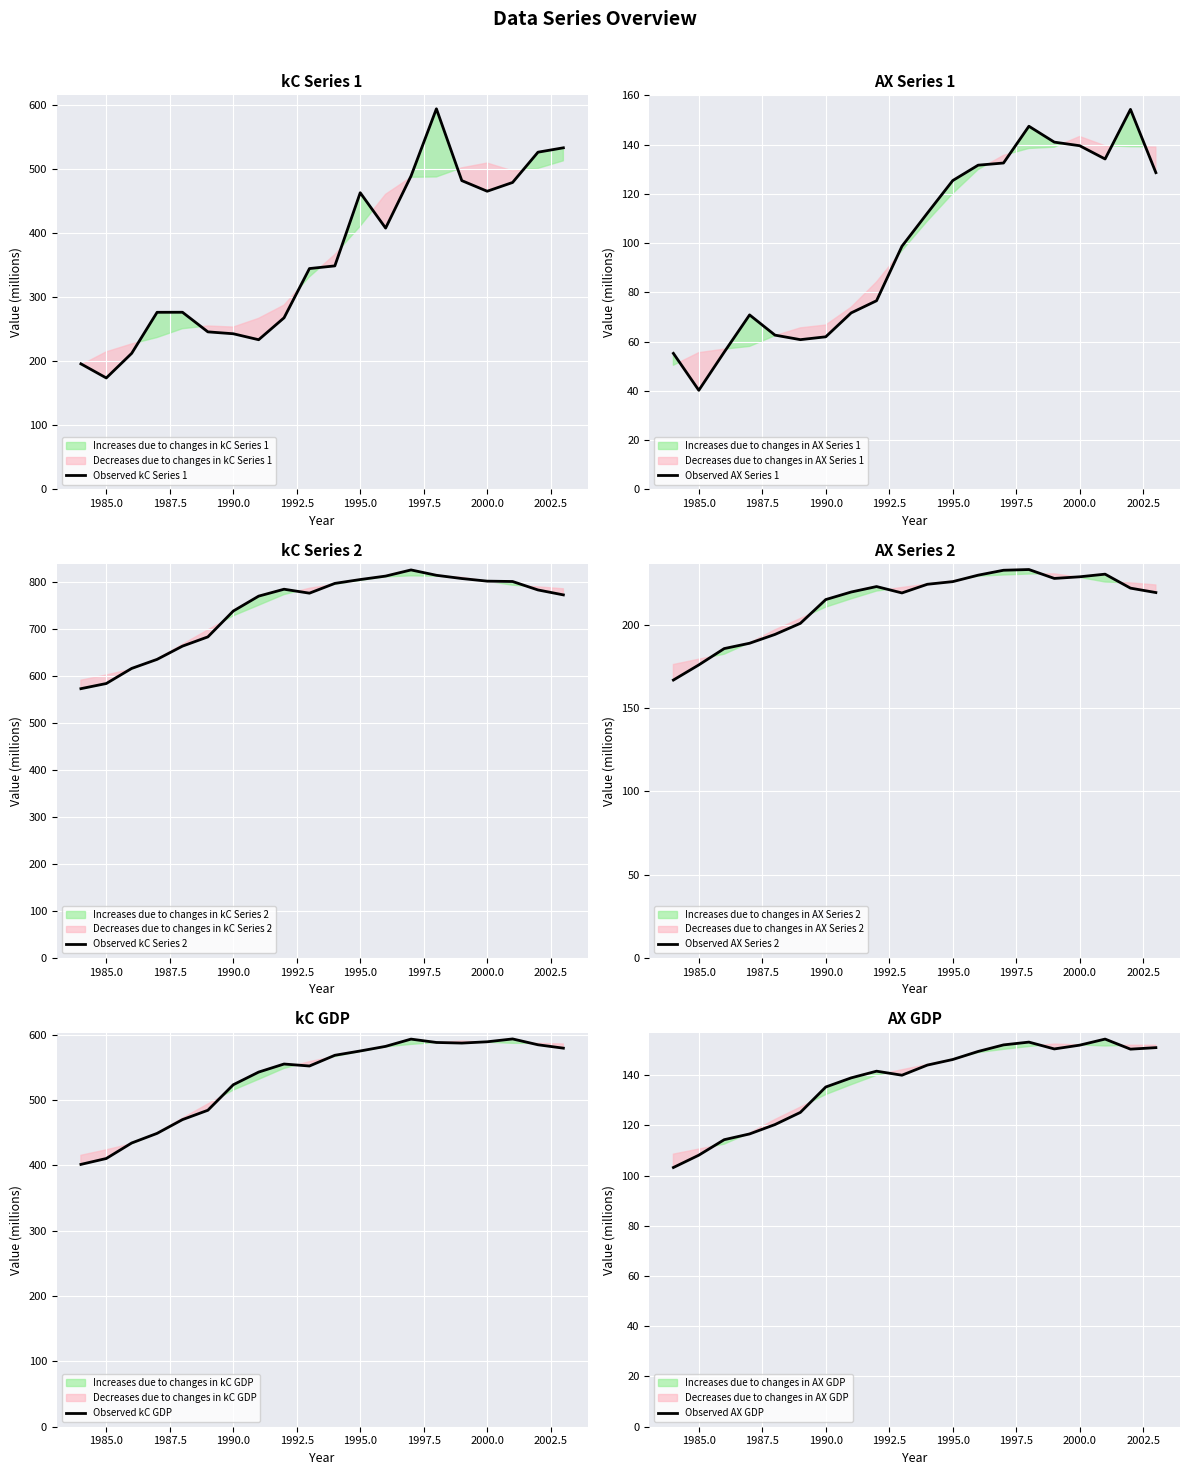

Reading left to right, extract all data points from this chart.

Observed kC Series 1: 195.8	173.7	212.1	276.1	276.2	245.6	242.6	233.3	267.5	344.3	348.5	462.5	407.4	488.5	593.4	481.4	464.8	478.5	525.7	532.6
Observed AX Series 1: 55.2	40.2	55.7	70.9	62.6	60.8	62.0	71.7	76.6	98.7	112.2	125.4	131.7	132.5	147.5	141.0	139.6	134.2	154.3	128.6
Observed kC Series 2: 573.1	584.1	616.2	635.4	663.6	683.3	738.2	769.9	784.6	776.2	797.0	805.2	812.6	825.7	814.3	807.4	801.8	801.1	783.1	772.6
Observed AX Series 2: 166.7	175.8	185.6	188.8	194.1	200.7	215.0	219.5	222.8	218.9	224.1	225.7	229.6	232.5	233.0	227.6	228.6	230.2	221.8	219.2
Observed kC GDP: 401.4	410.4	434.2	448.9	469.9	484.3	523.3	542.7	555.0	552.0	568.4	575.0	582.0	593.1	588.0	587.1	589.0	593.4	584.5	579.3
Observed AX GDP: 103.2	108.1	114.3	116.6	120.3	125.1	135.2	138.9	141.5	139.9	144.0	146.2	149.4	152.0	153.1	150.4	151.9	154.3	150.3	150.9